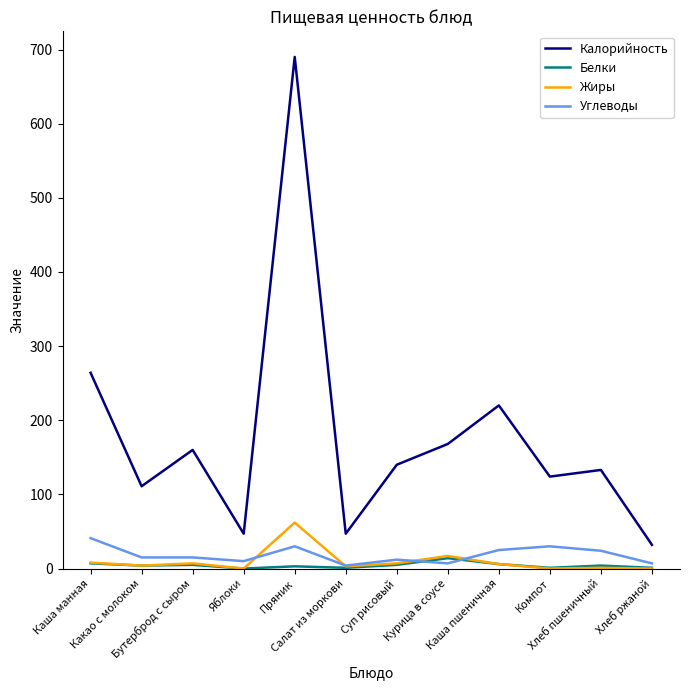

True or false: Калорийность and Жиры cross at least once.

False